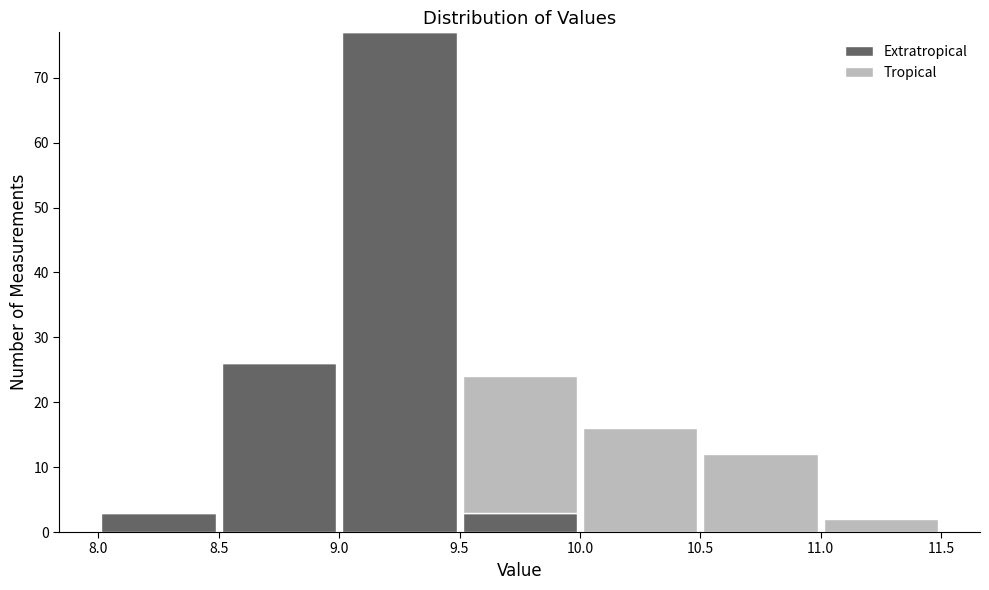

Which range on the x-axis has the tallest stacked bar (by total height)?

9.0 to 9.5